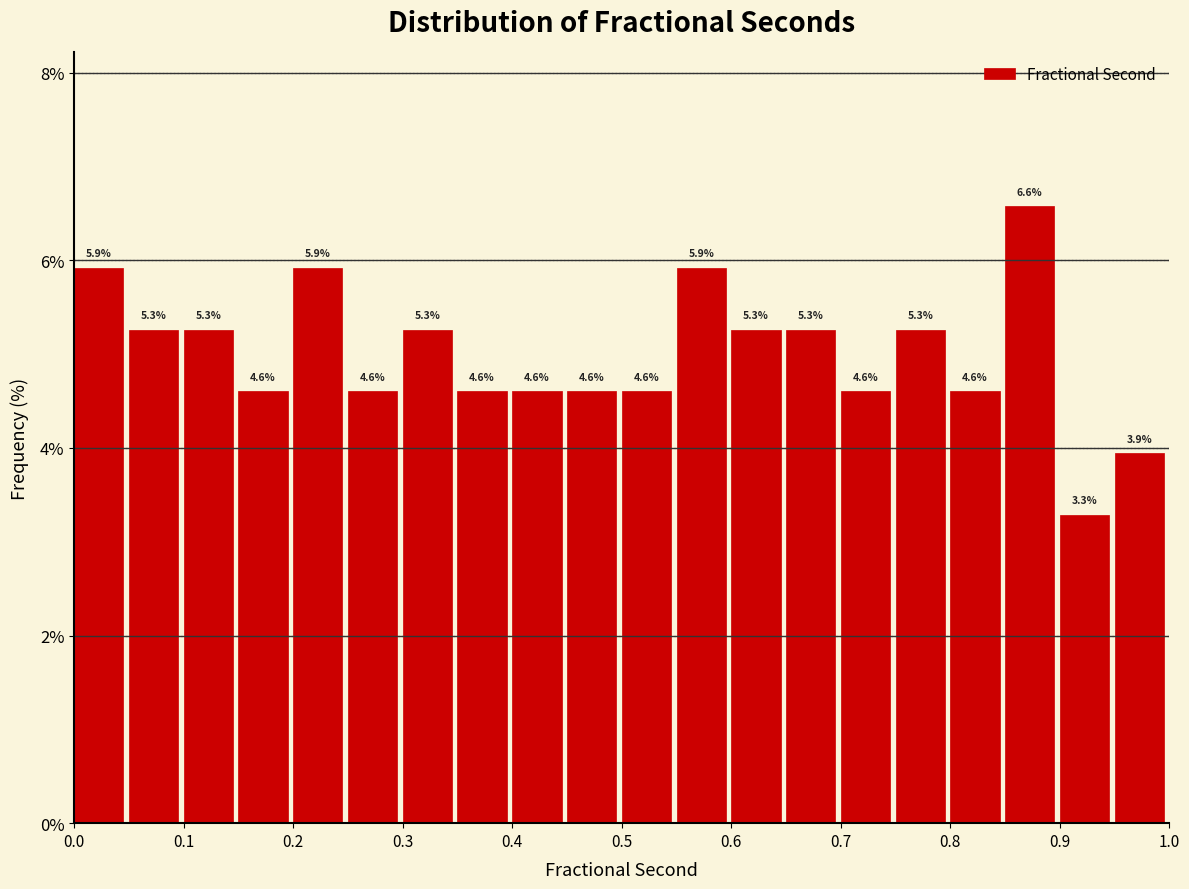

Which range on the x-axis has the tallest bar?

0.85 to 0.90